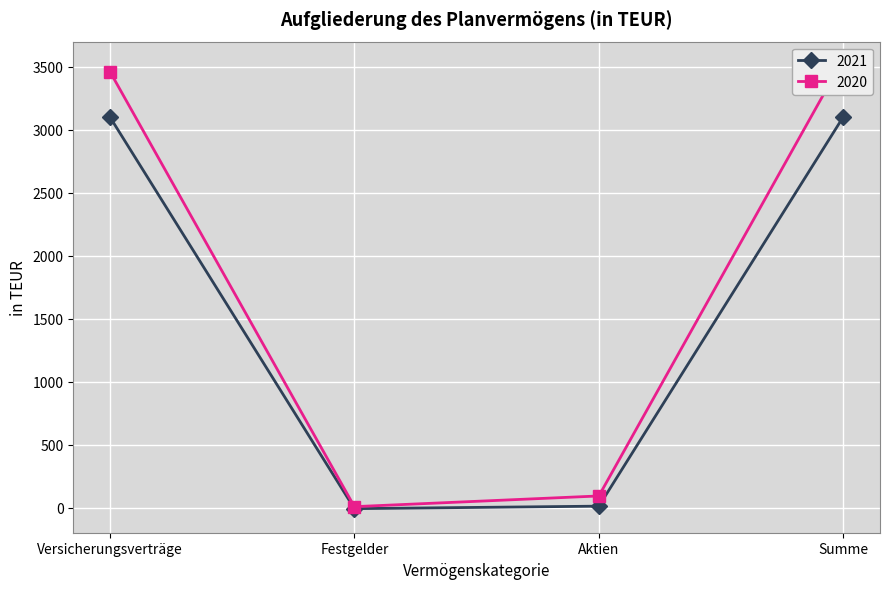

At how many categories does at least one series exceed 2723?

2